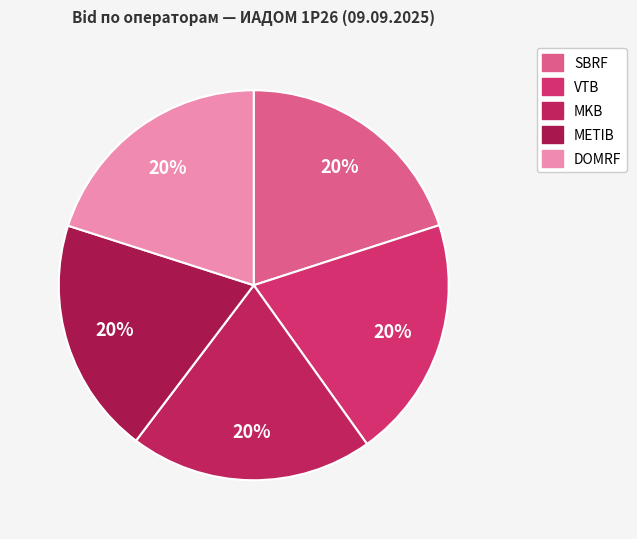

The DOMRF slice represents 20% of the pie. True or false?

True